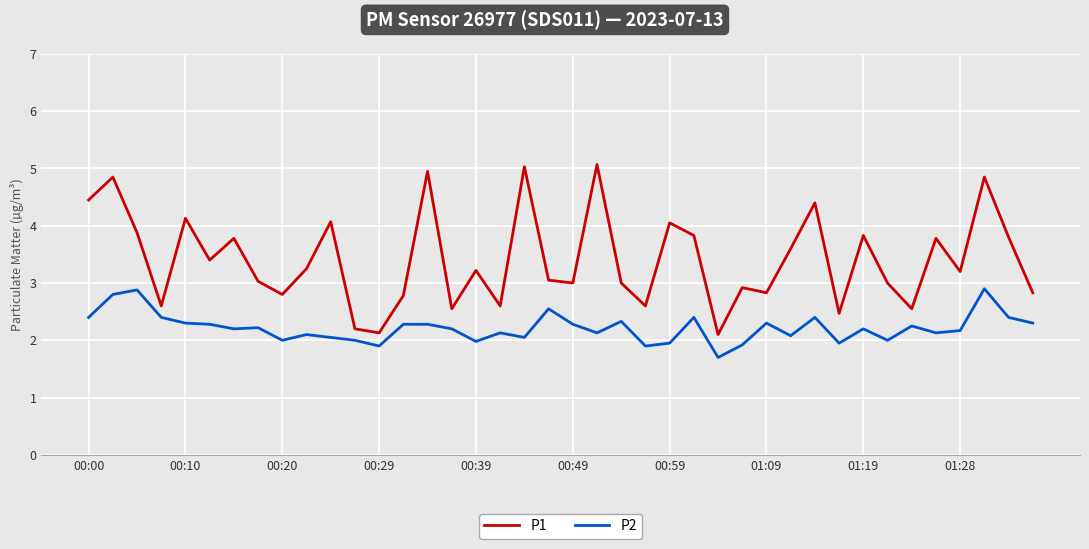

What is the highest value of the P1 series?

5.1